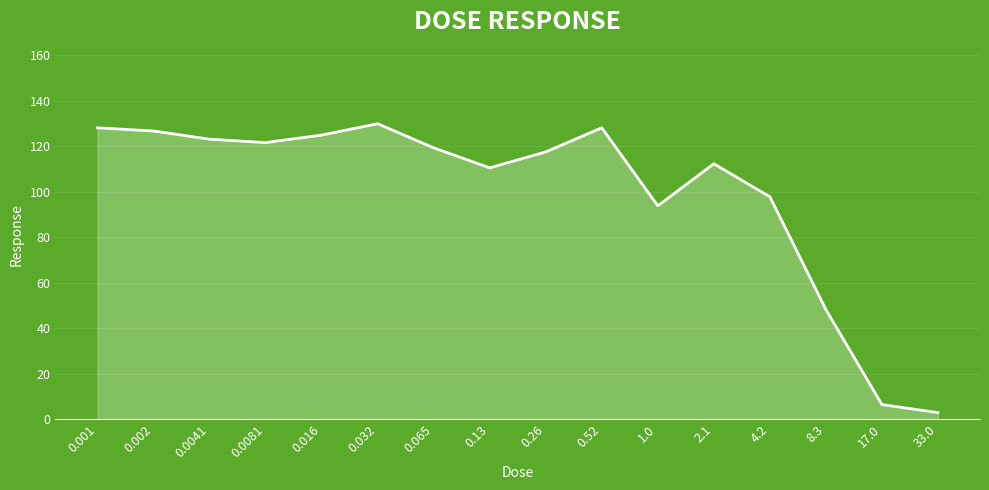

What position from the right is 1.0?

6